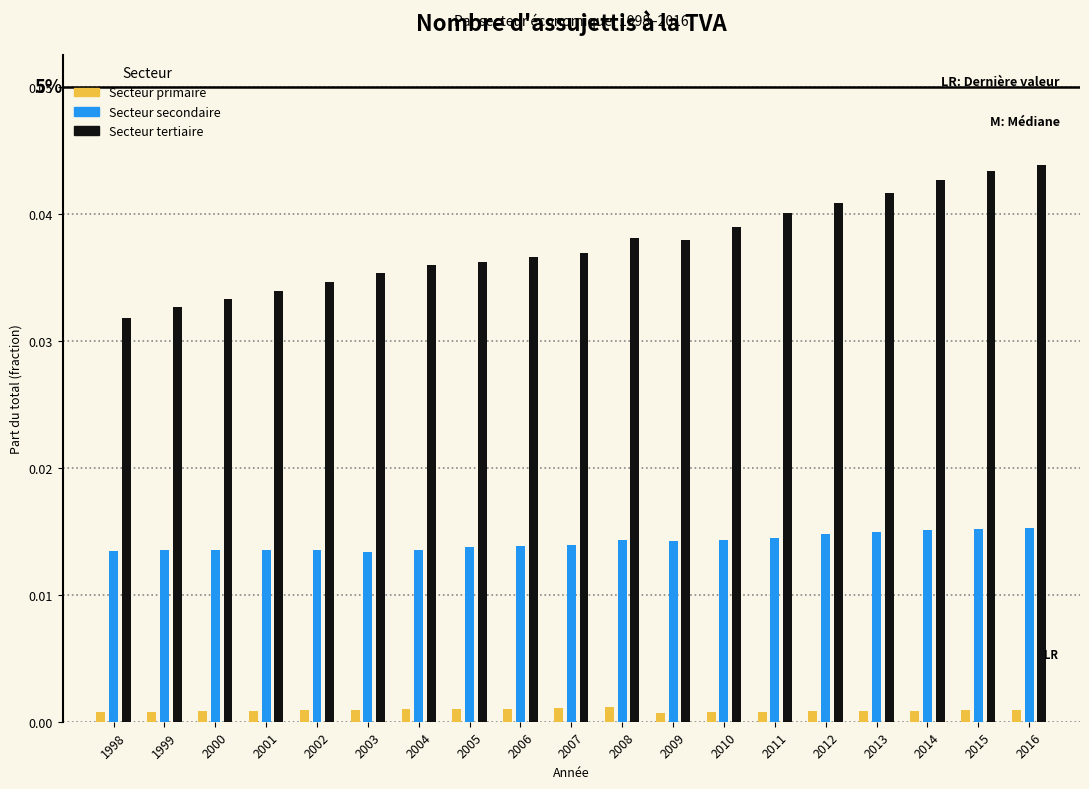

How many Secteur tertiaire values are between 0 and 1?

19